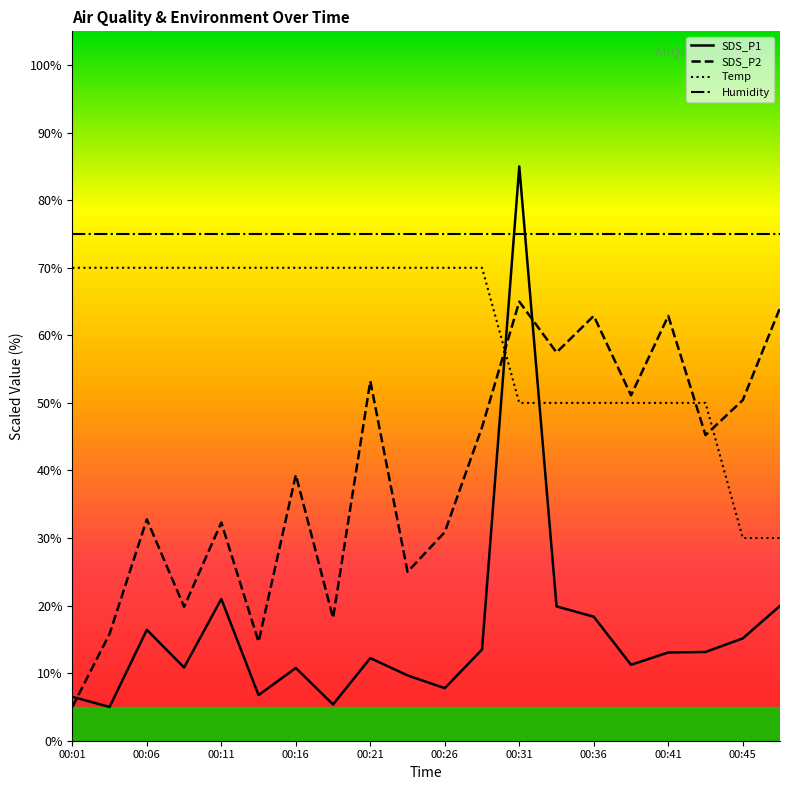

What are all the series names shown in the legend?

SDS_P1, SDS_P2, Temp, Humidity